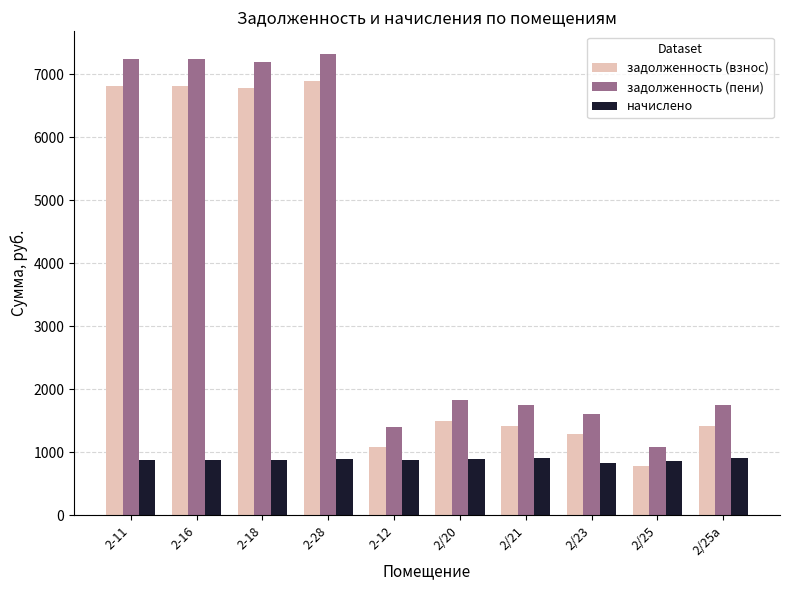

Where does the начислено series first go above 882?

2-11